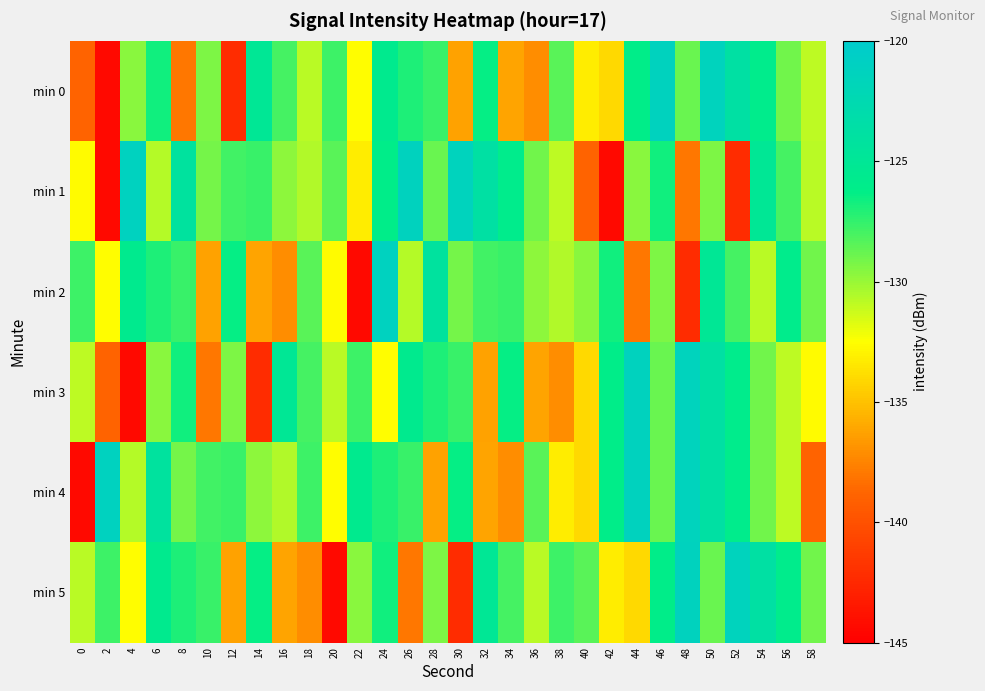

At which category is the sum across all series the highest?

50